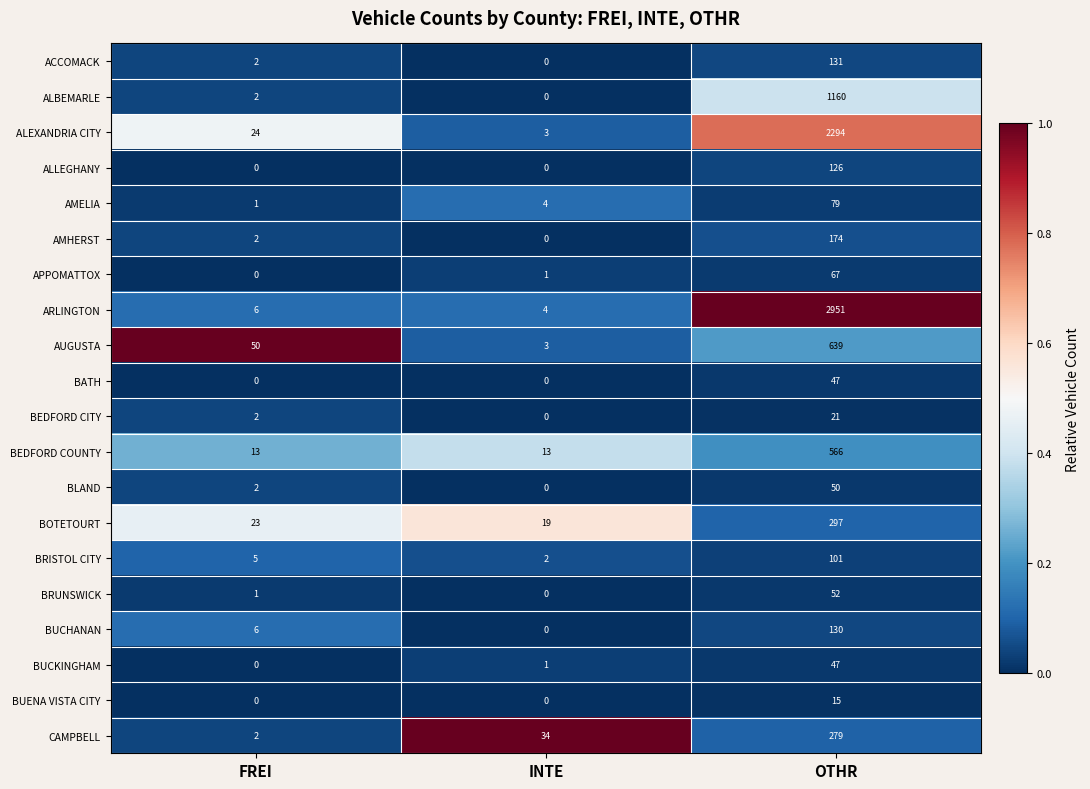

At which label is ALBEMARLE closest to 580?

FREI